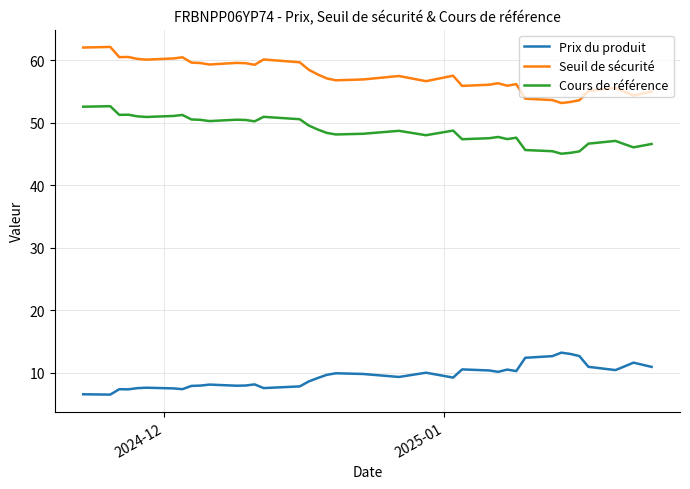

What is the difference between the maximum and minimum values in the Prix du produit series?

6.7